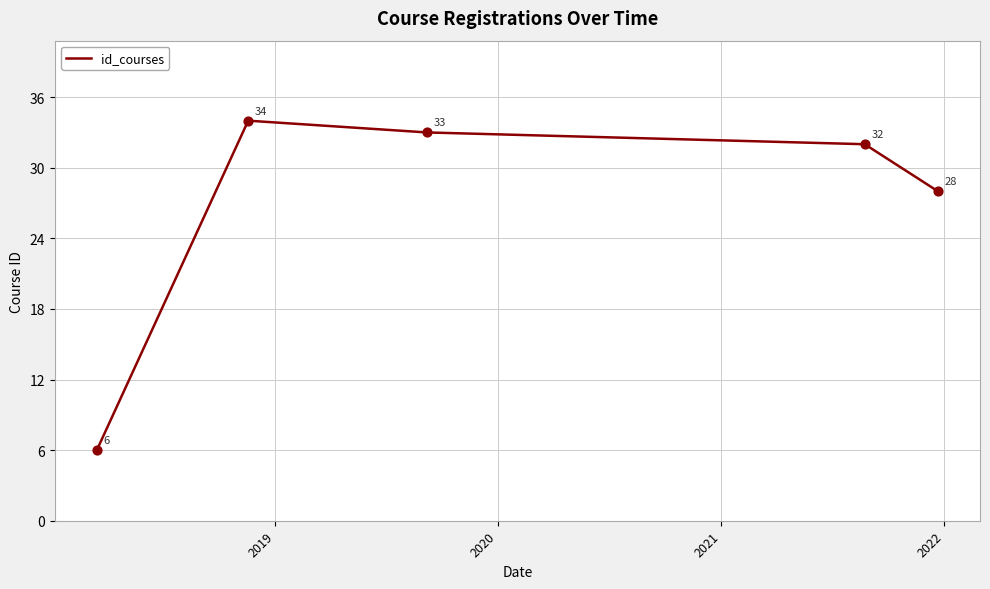

What is the average value?

27